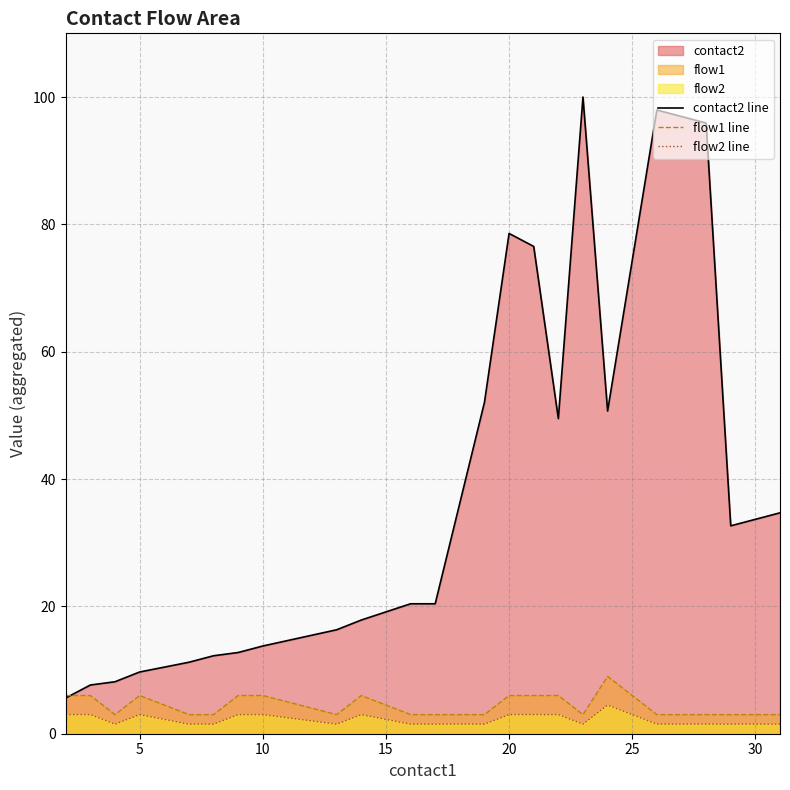

True or false: contact2 line has a value of 33.7 at 30.

True